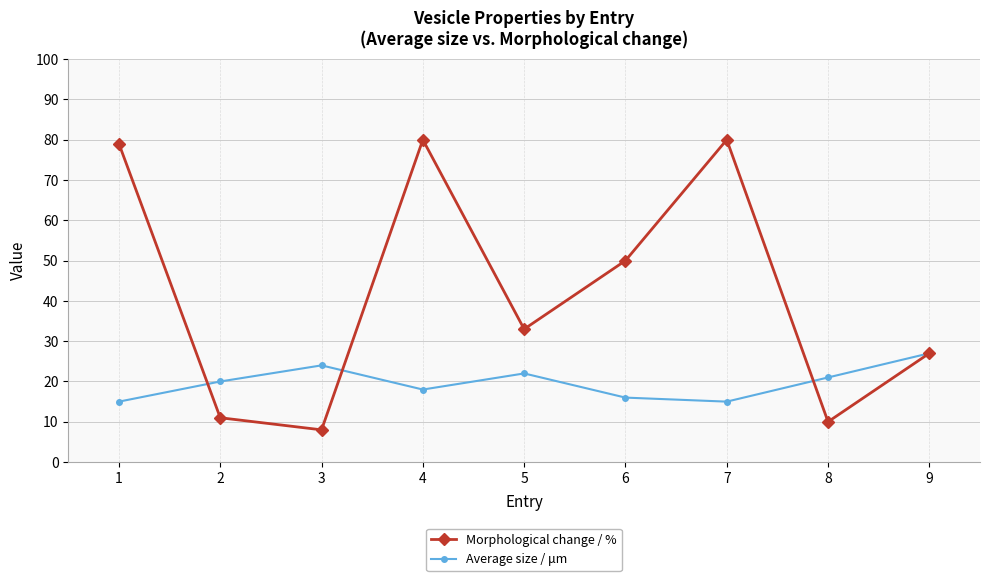

What is the difference between the maximum and second lowest values in the Average size / μm series?

12